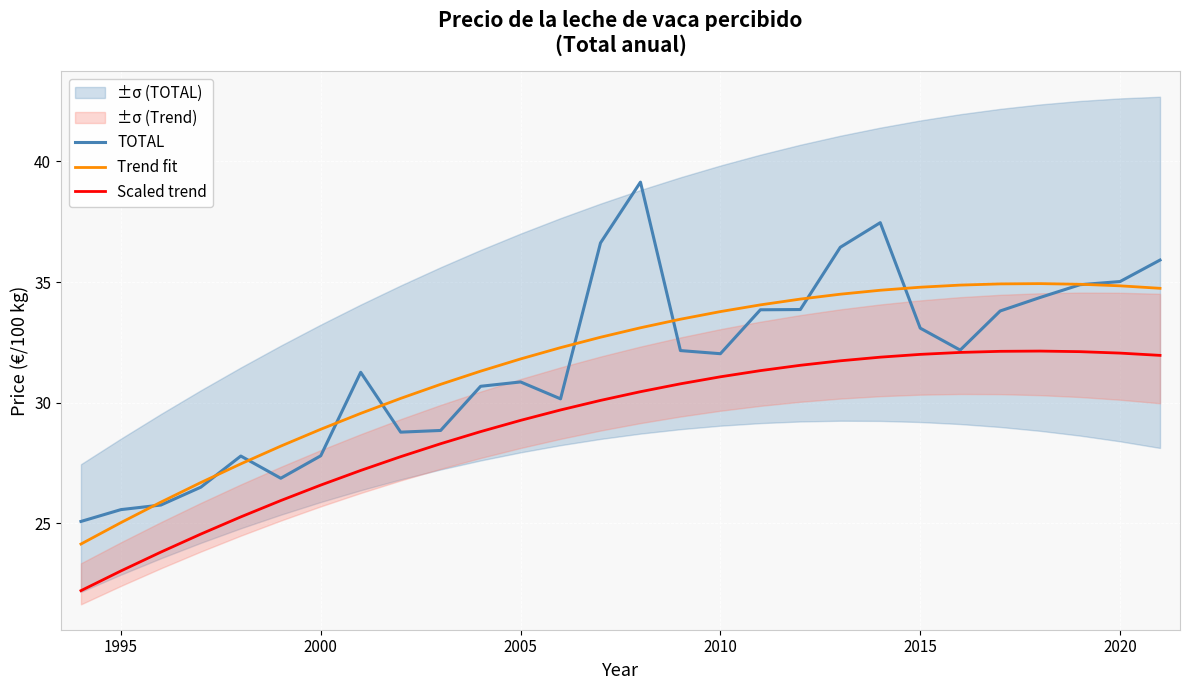

What is the maximum value for Trend fit?

34.9